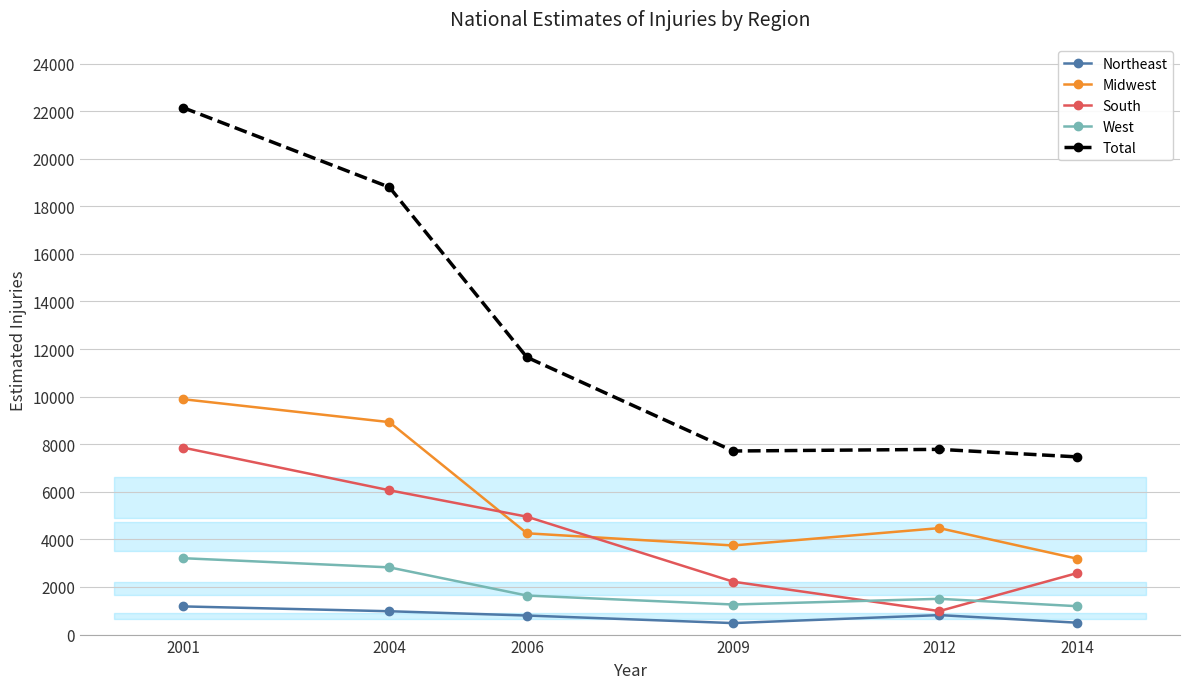

What is the difference between the highest and lowest values at 2006?

10853